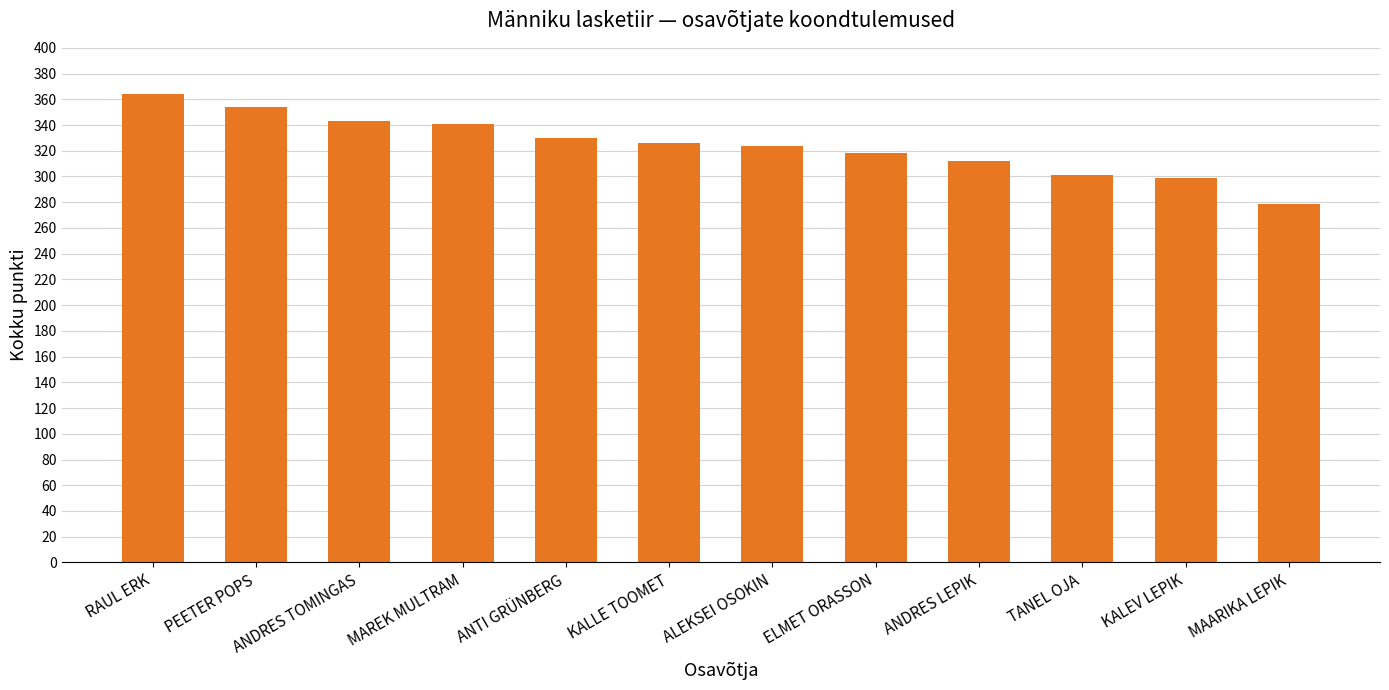

What is the label of the 9th bar from the right?

MAREK MULTRAM